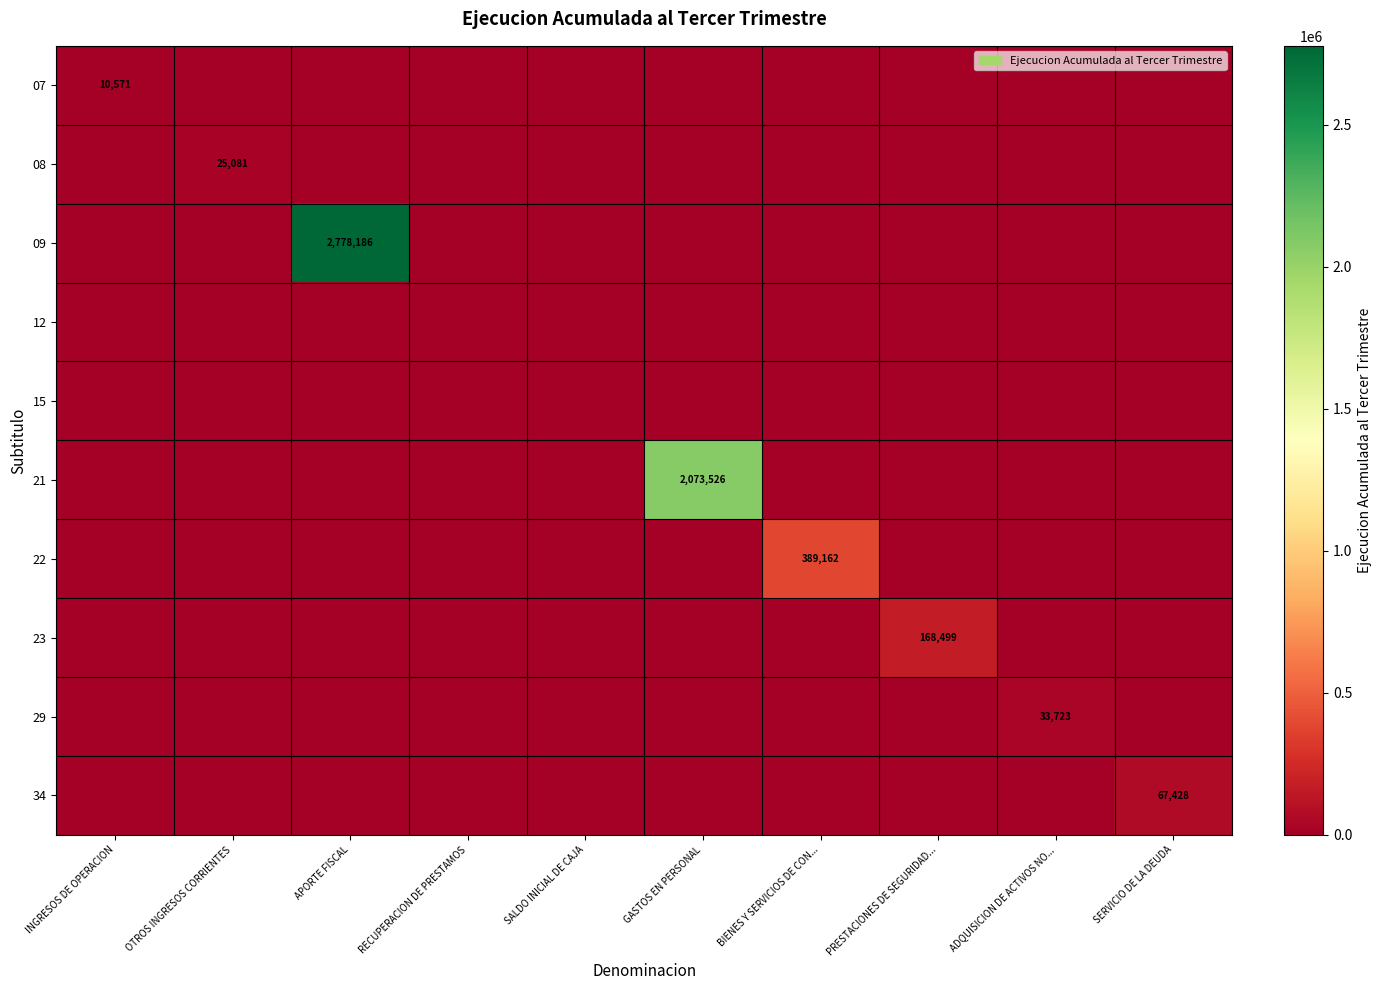

The 07 series shows -6843 at APORTE FISCAL. True or false?

False